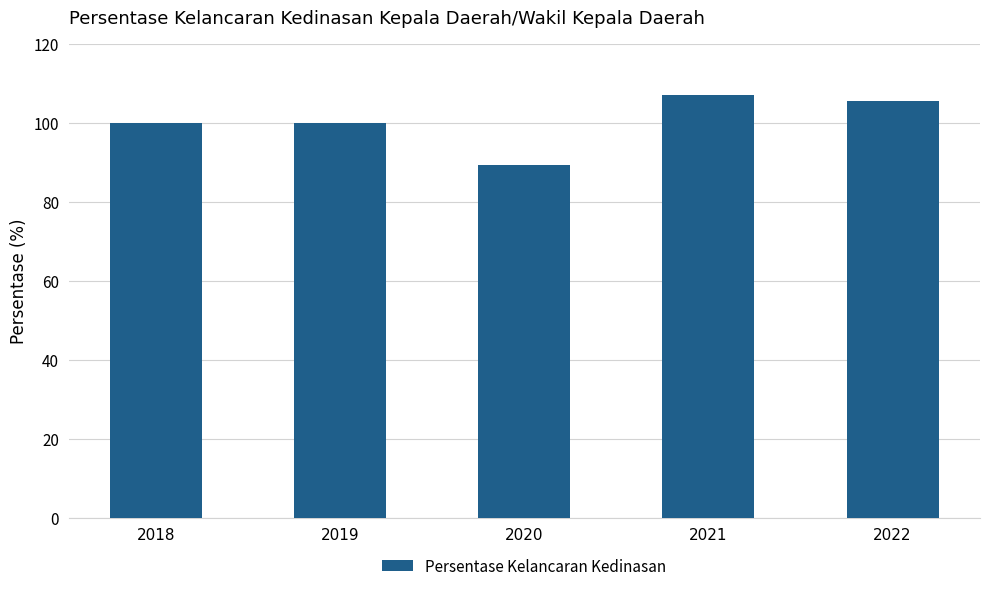

How many data points does each series have?

5